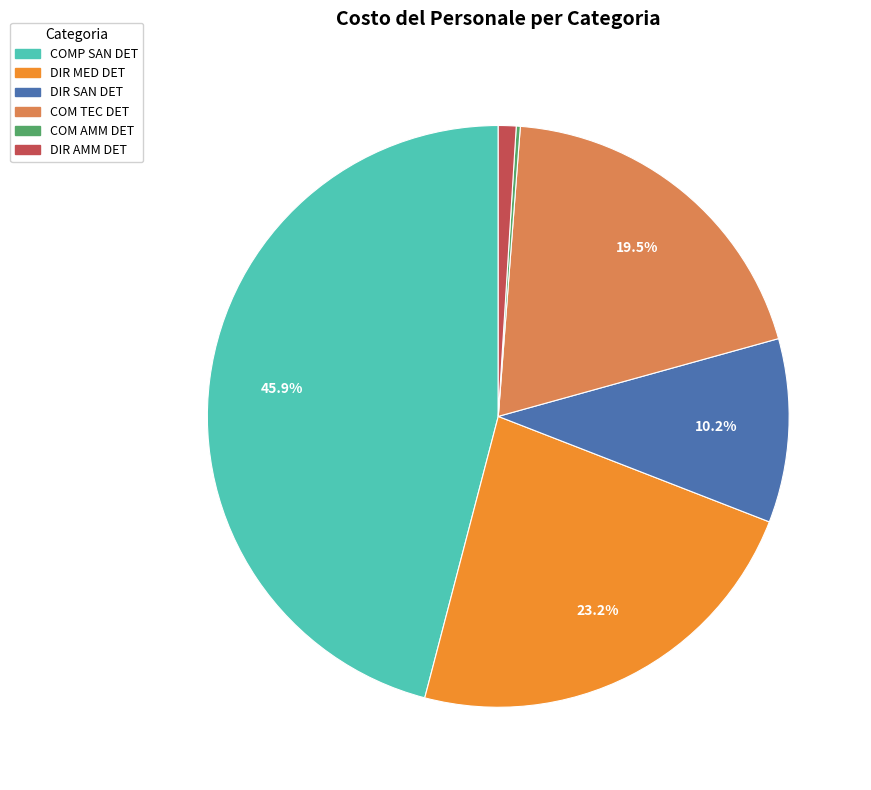

What percentage do DIR SAN DET and COM TEC DET together represent?

29.7%